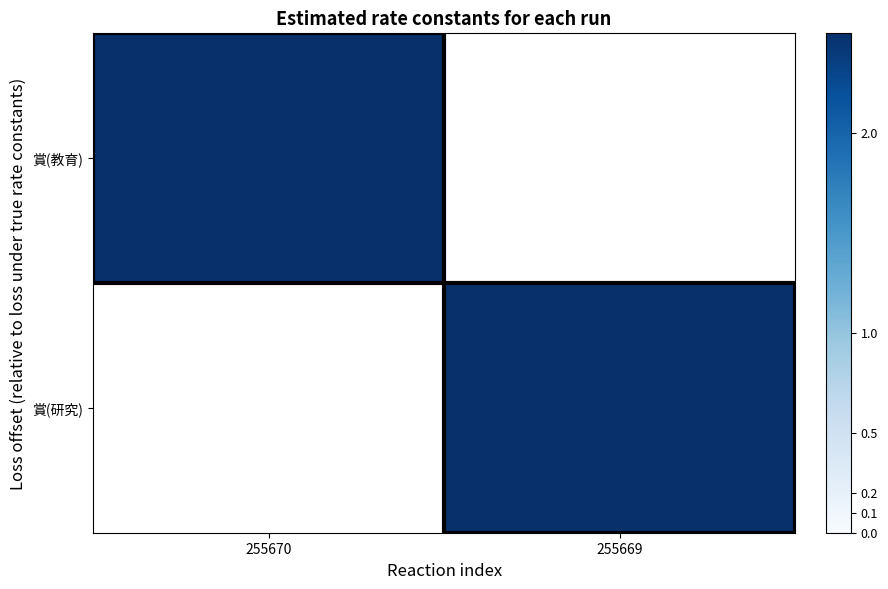

How many positive values does the 賞(教育) series have?

1